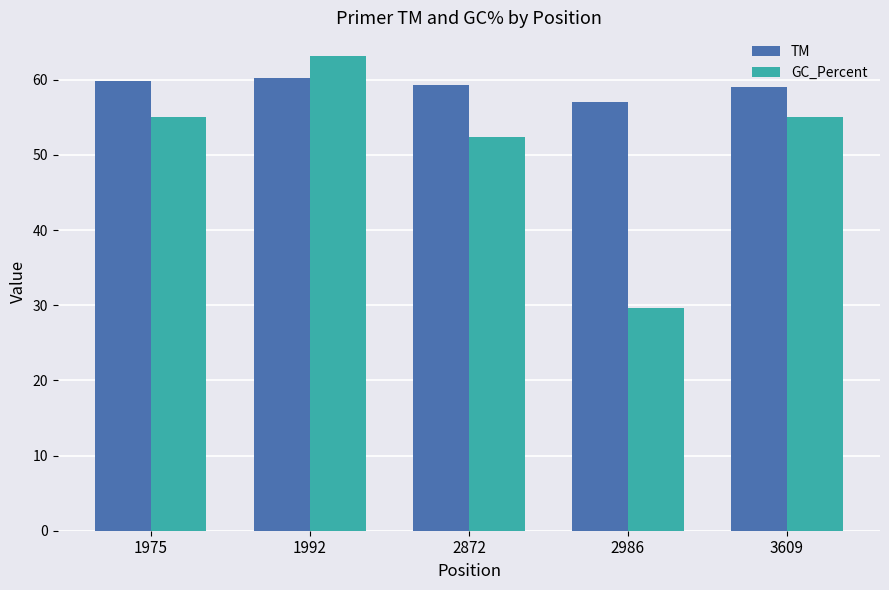

True or false: TM has a value of 37.9 at 3609.

False